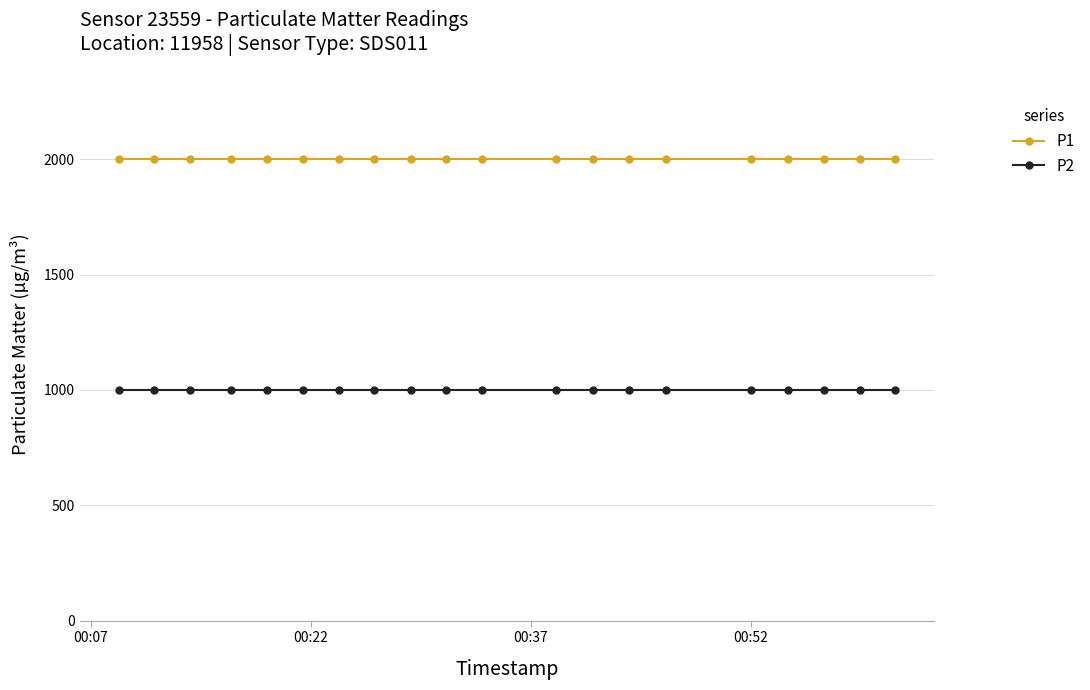

What is the value of the P2 point at the 12th from the left?

999.9